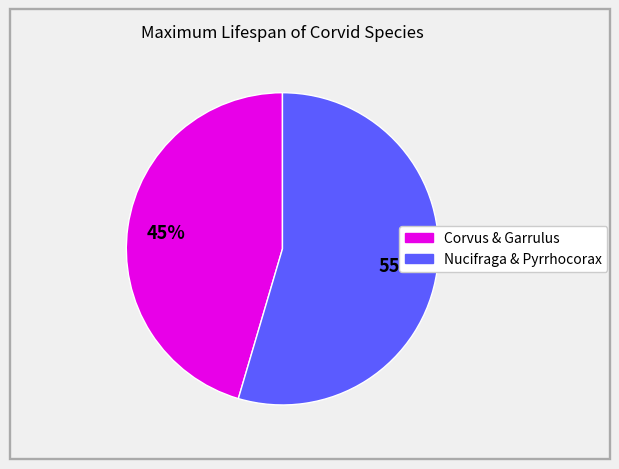

Does any single category account for the majority?

Yes